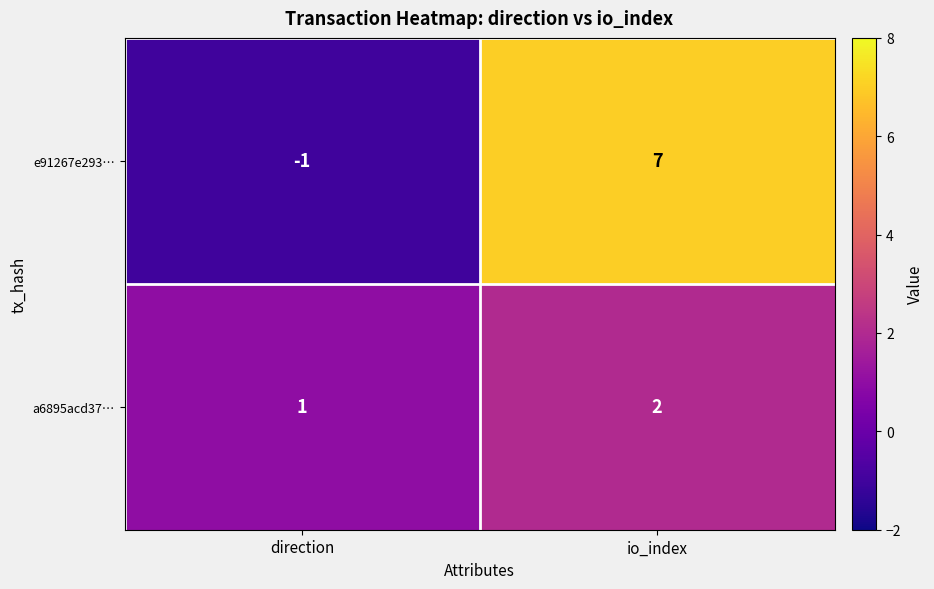

Which series has the largest total across all categories?

e91267e293…